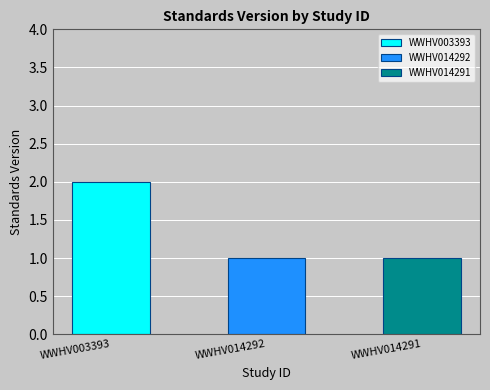

At which label is the value closest to 1?

WWHV014292